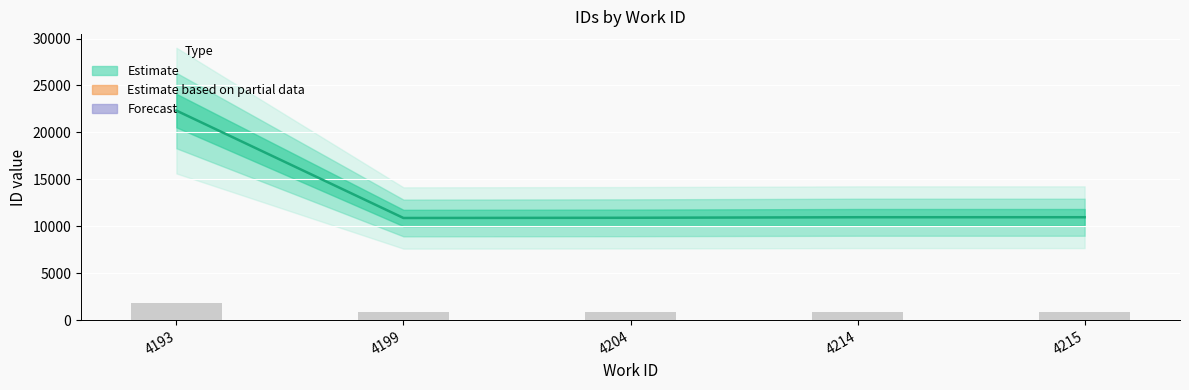

What is the maximum value for Observed?

1785.7